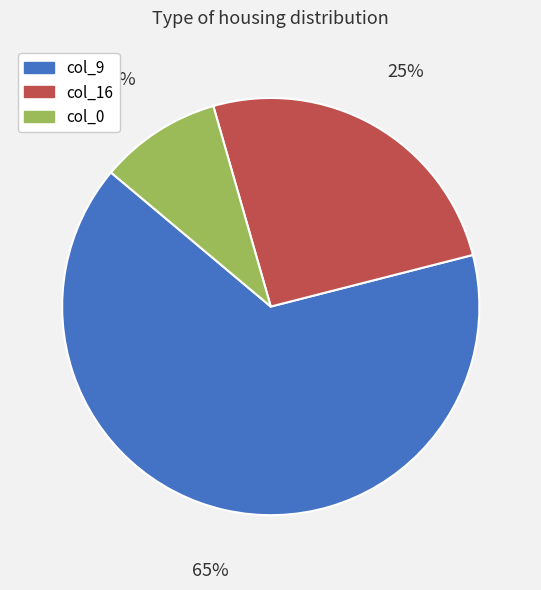

Which slice is the largest?

col_9